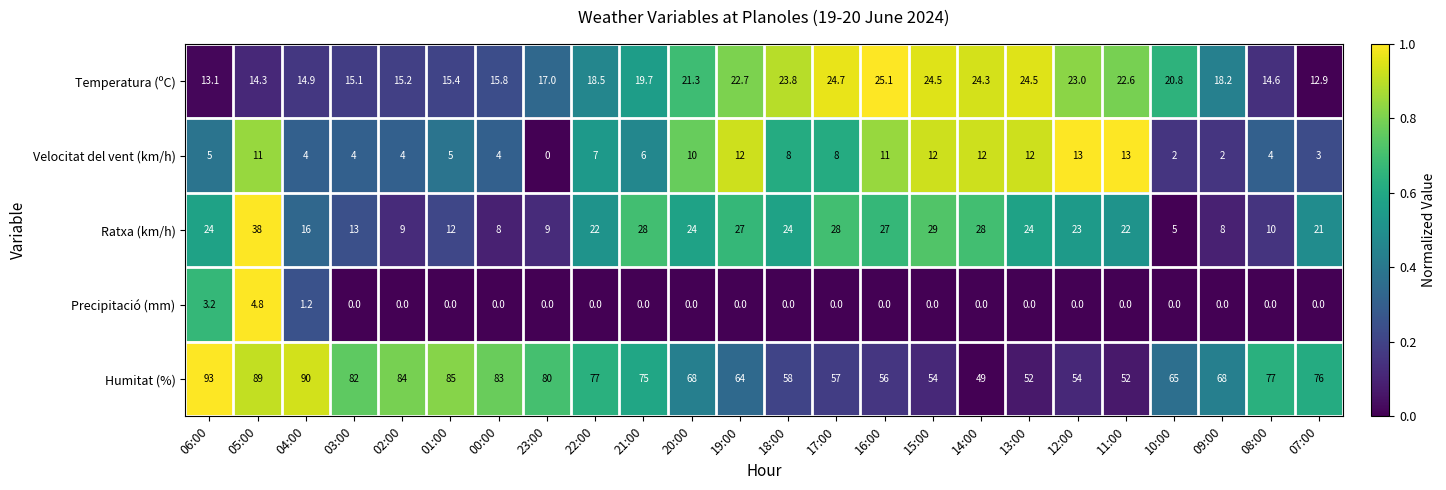

Read the Humitat (%) value at 18:00.

58.0